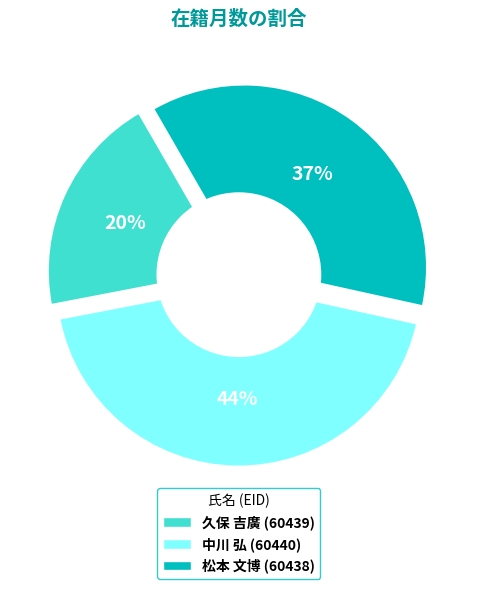

What percentage is the 久保 吉廣 (60439) slice, to the nearest percent?

20%